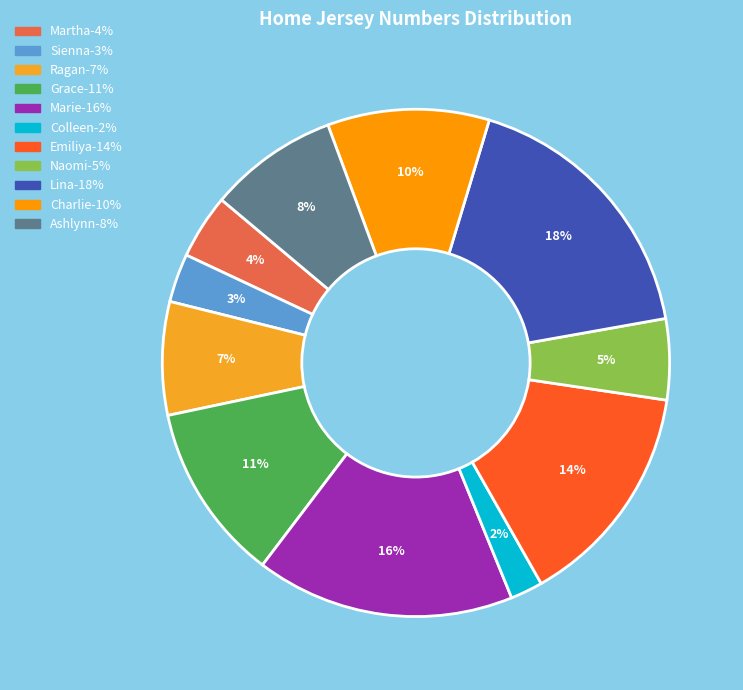

Which slice is the smallest?

Colleen